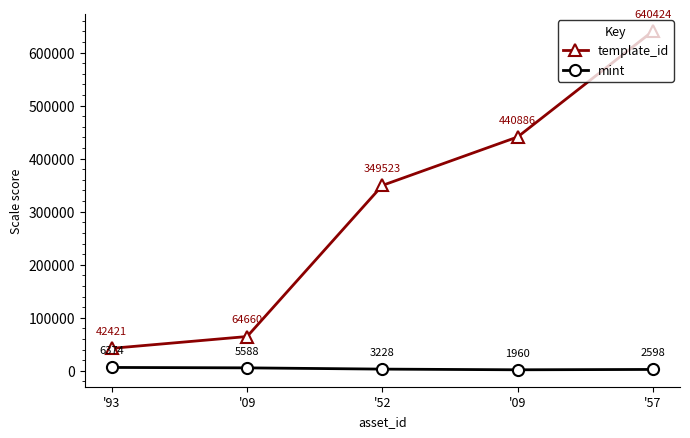

Which series changed the most between '09 and '57?

template_id